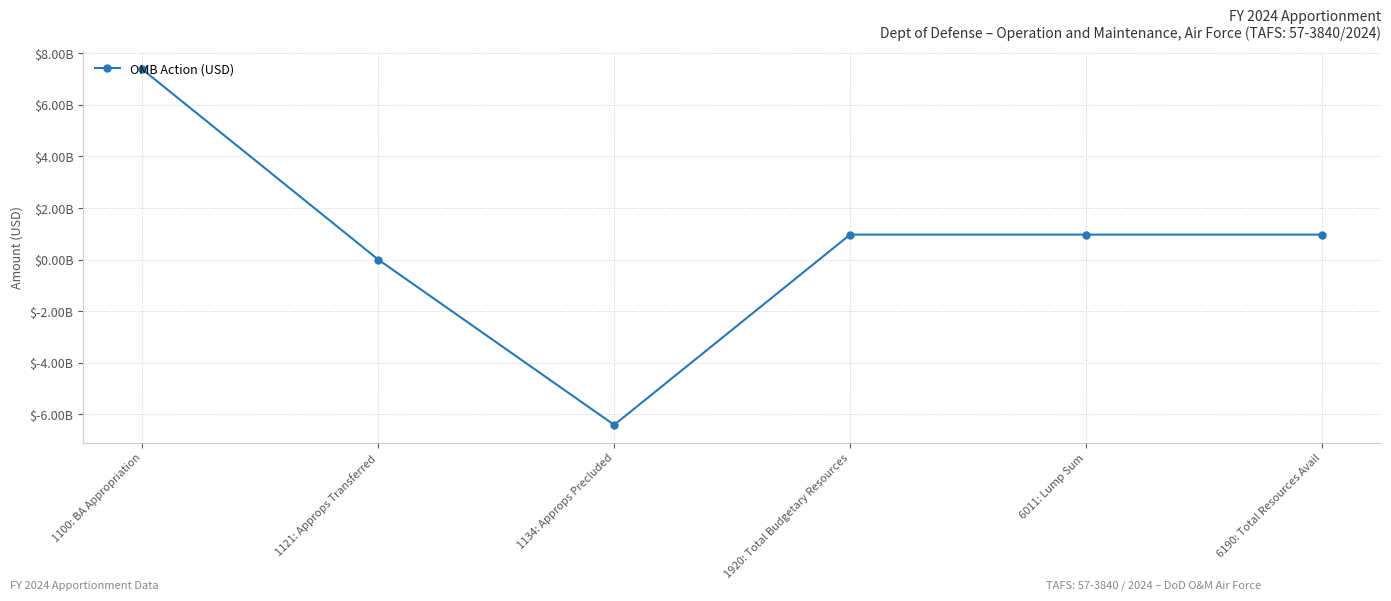

Does the chart have visible grid lines?

Yes